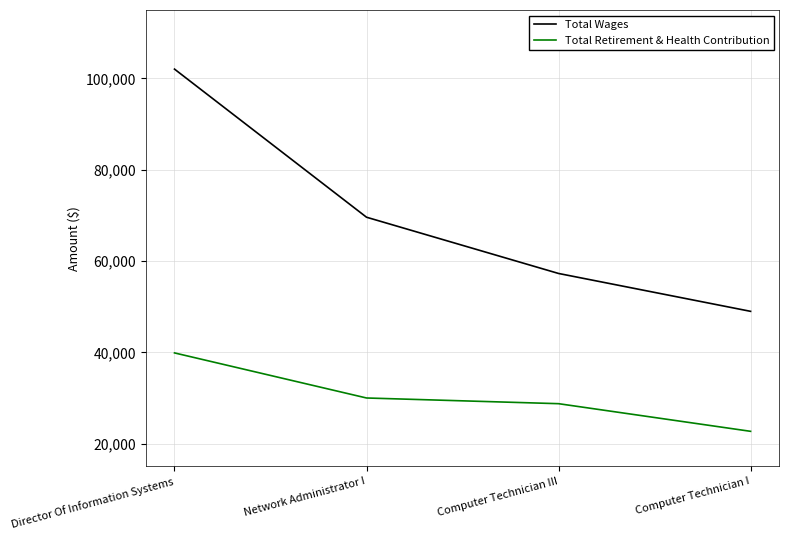

What is the difference between the second highest and second lowest values in the Total Wages series?

12322